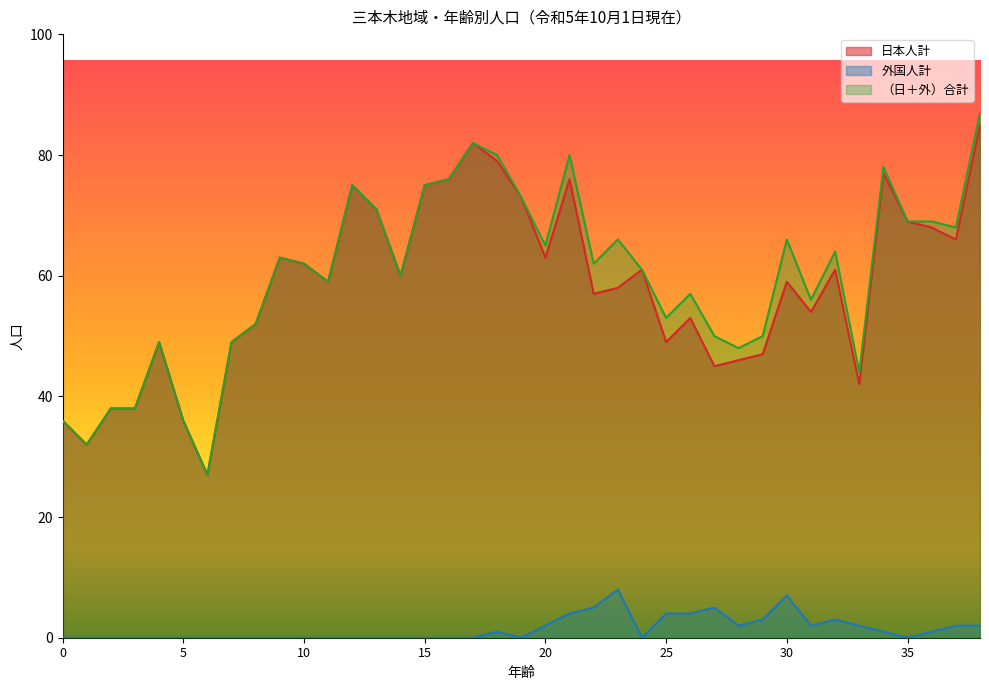

Reading left to right, list all the values displayed in this chart.

日本人計: 36	32	38	38	49	36	27	49	52	63	62	59	75	71	60	75	76	82	79	73	63	76	57	58	61	49	53	45	46	47	59	54	61	42	77	69	68	66	85
外国人計: 0	0	0	0	0	0	0	0	0	0	0	0	0	0	0	0	0	0	1	0	2	4	5	8	0	4	4	5	2	3	7	2	3	2	1	0	1	2	2
（日＋外）合計: 36	32	38	38	49	36	27	49	52	63	62	59	75	71	60	75	76	82	80	73	65	80	62	66	61	53	57	50	48	50	66	56	64	44	78	69	69	68	87